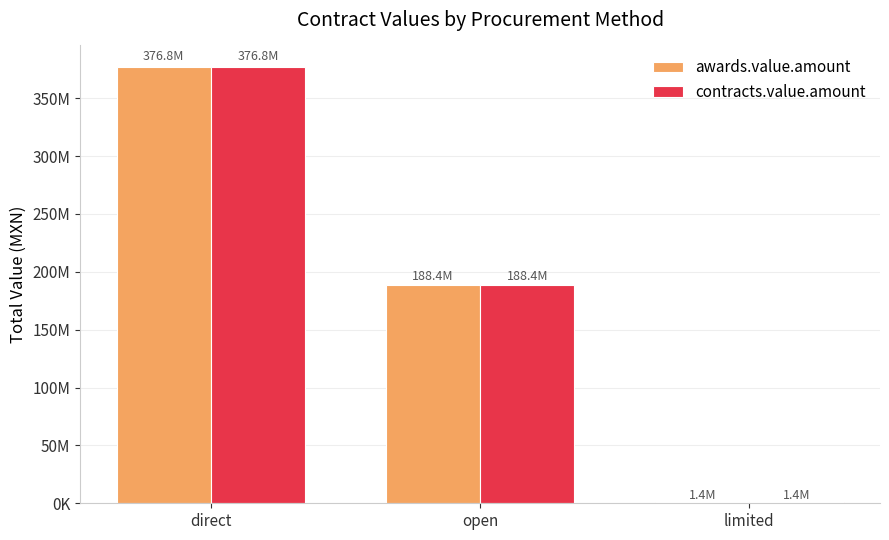

At which category does the chart reach its peak across all series?

direct